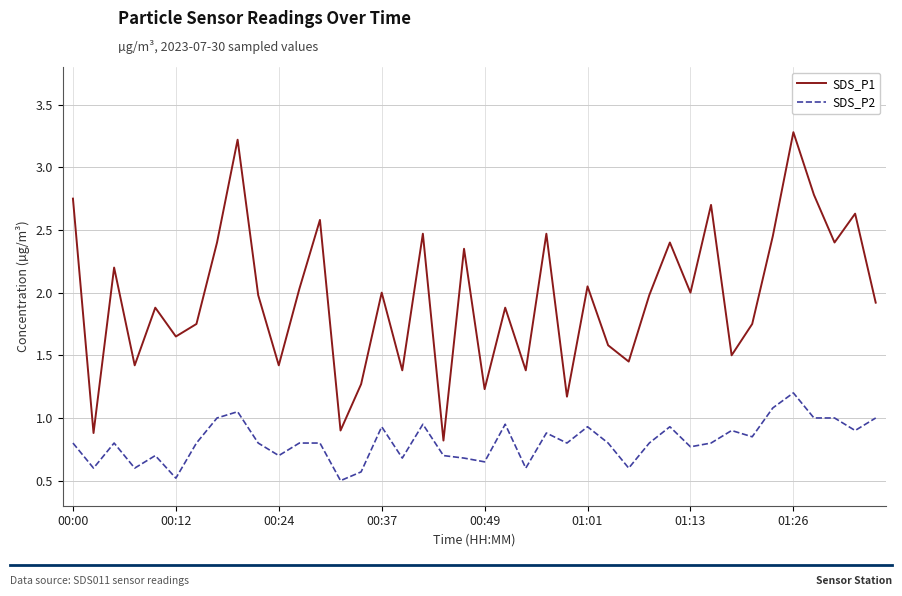

Which series has the largest total across all categories?

SDS_P1